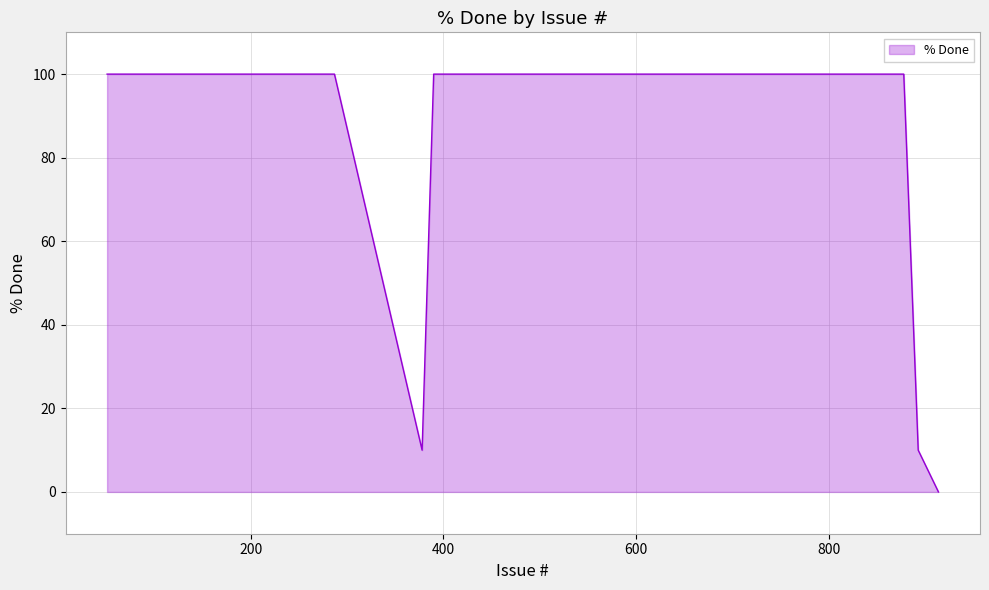

What is the difference between the maximum and minimum values?

100